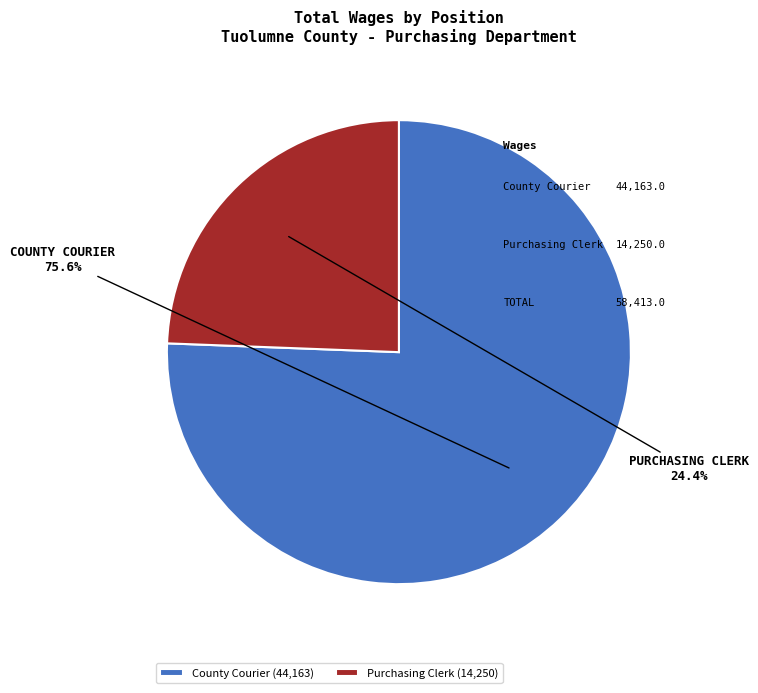

How many segments does this pie chart have?

2